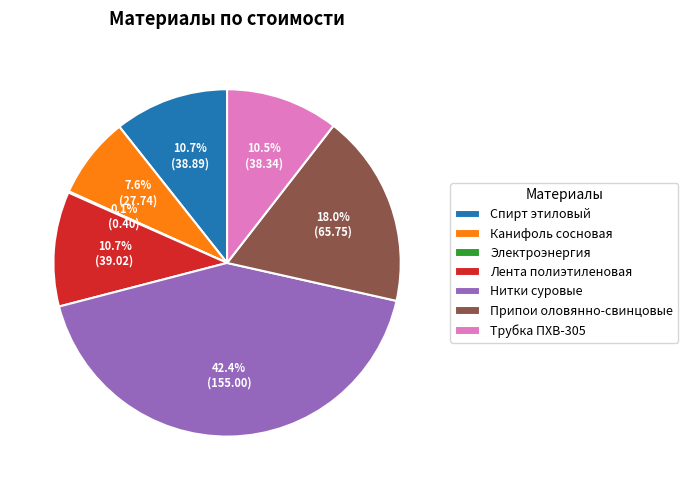

What is the ratio of the value at Нитки суровые to the value at Канифоль сосновая?

5.6